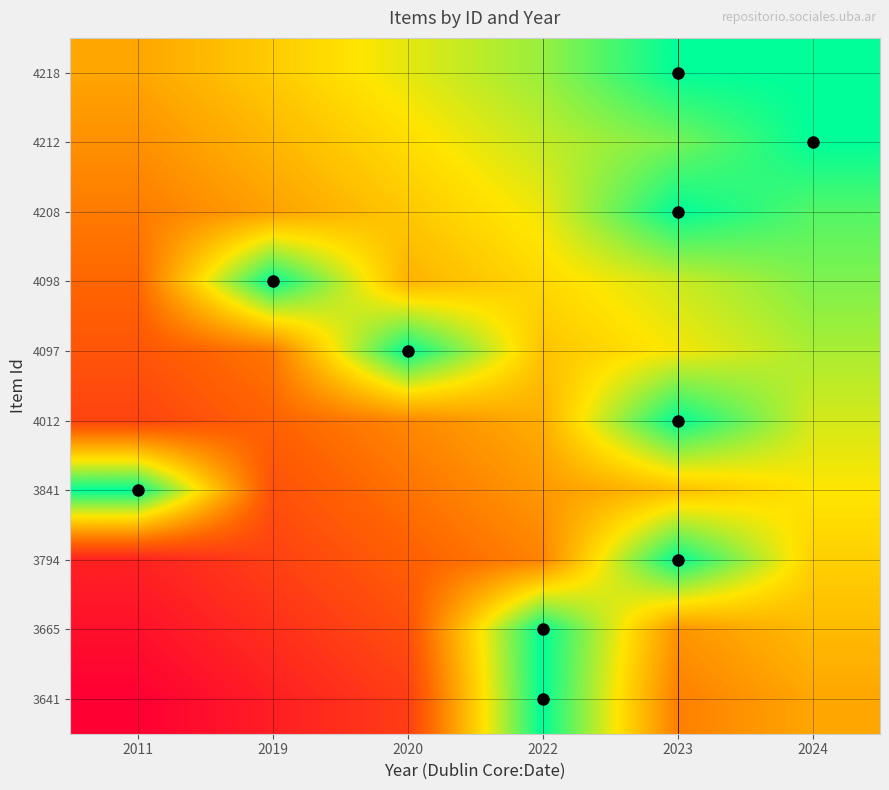

What is the spread (max minus min) of values at 2011?

2.0